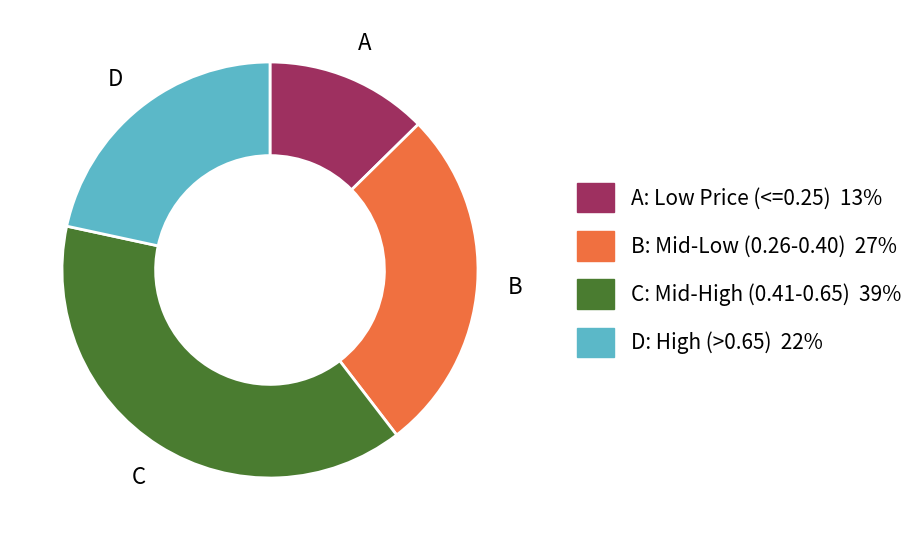

Is there a majority slice in this chart?

No